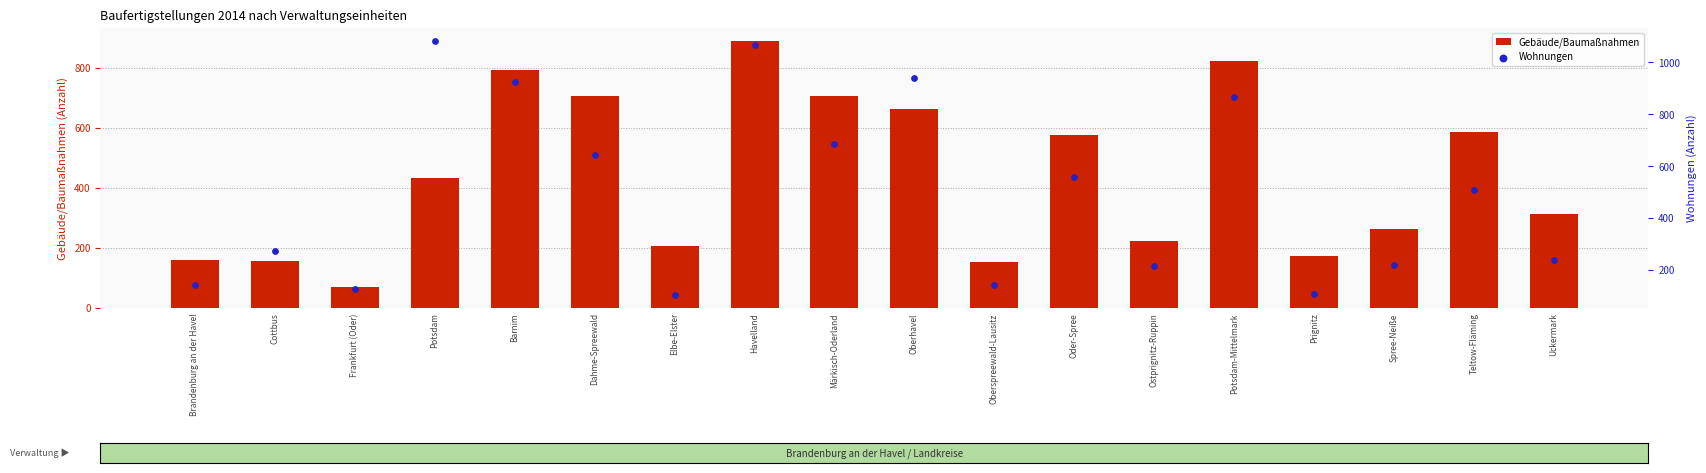

At how many categories does at least one series exceed 580?

8